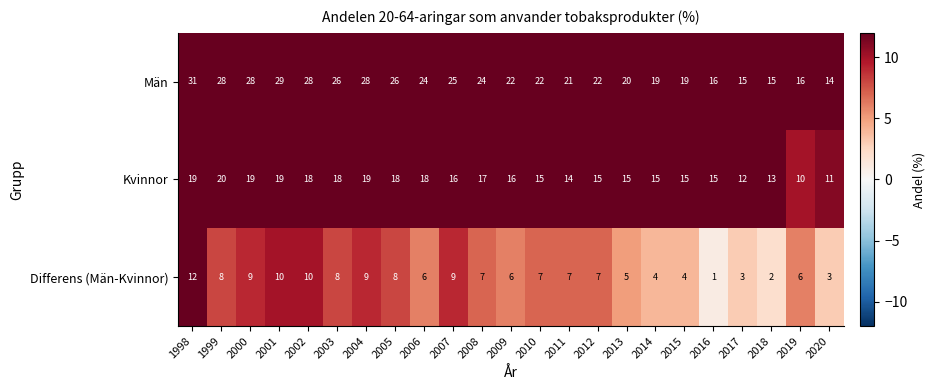

The Män series shows 28 at 2014. True or false?

False